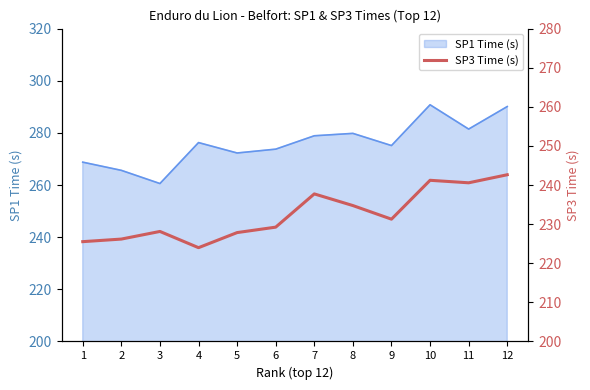

Reading left to right, extract all data points from this chart.

225.5	226.2	228.1	224.0	227.8	229.2	237.7	234.8	231.3	241.2	240.6	242.6